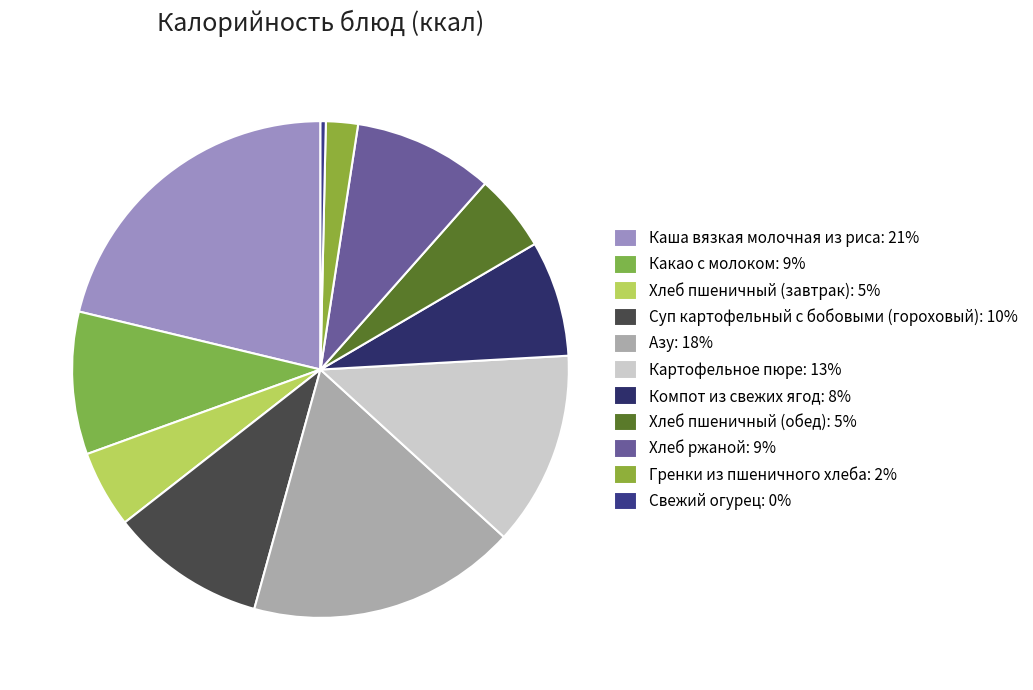

Rank the categories by value from highest to lowest.

Каша вязкая молочная из риса, Азу, Картофельное пюре, Суп картофельный с бобовыми (гороховый), Какао с молоком, Хлеб ржаной, Компот из свежих ягод, Хлеб пшеничный (завтрак), Хлеб пшеничный (обед), Гренки из пшеничного хлеба, Свежий огурец